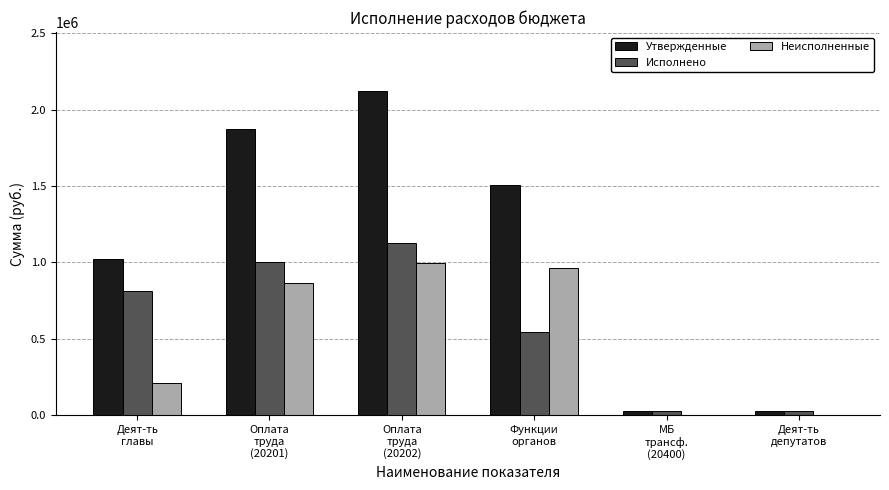

Is it true that Утвержденные equals 26000.0 at МБ
трансф.
(20400)?

True